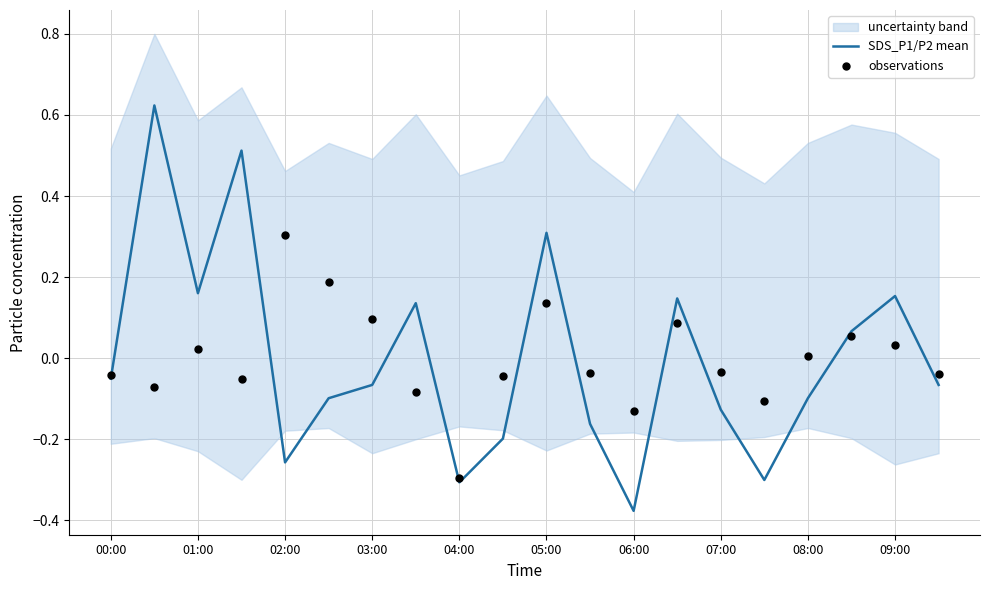

At how many categories does at least one series exceed 0?

12